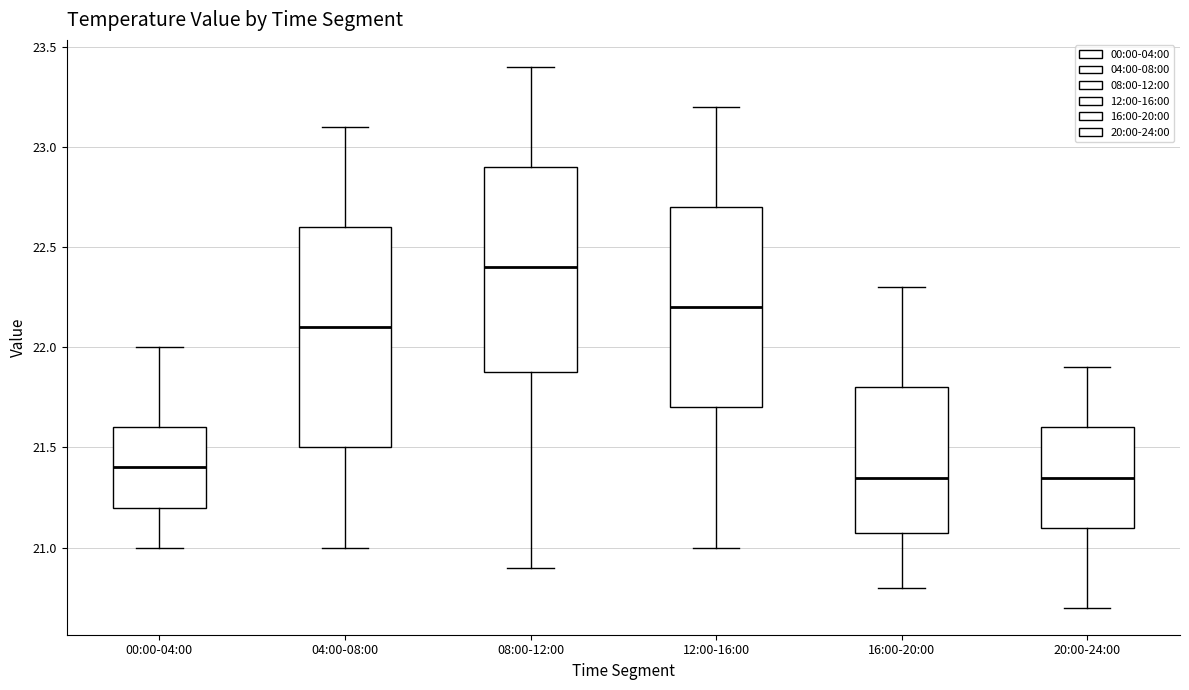

Comparing the boxes themselves (not the whiskers), which one is the tallest?

04:00-08:00